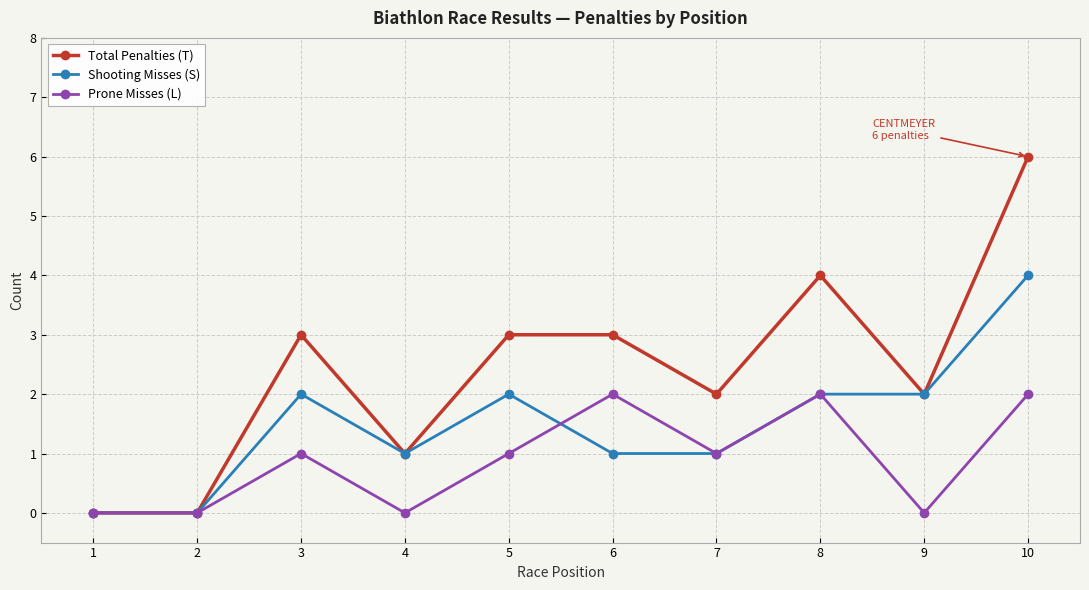

Which category has the highest value across all series?

10